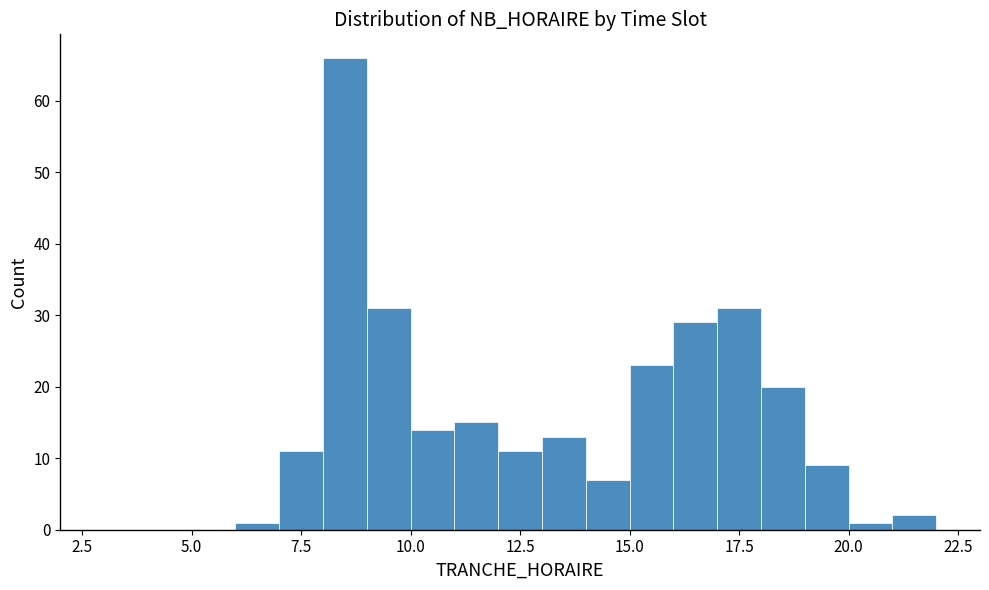

Around what value on the x-axis is the tallest bar? Give the approximate position of its centre, as read against the axis.

8.5